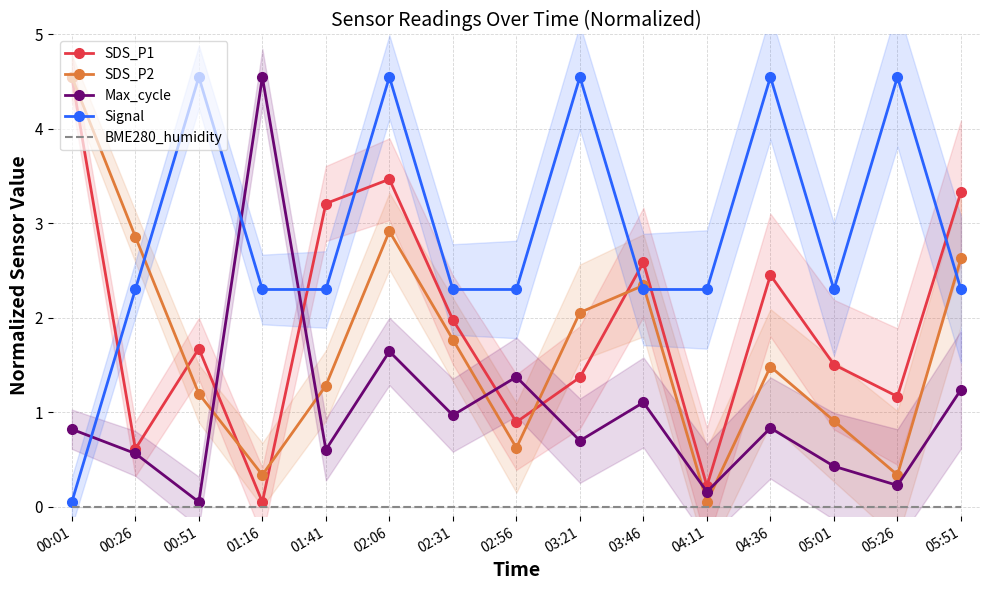

Reading left to right, list all the values displayed in this chart.

SDS_P1: 4.5	0.6	1.7	0.1	3.2	3.5	2.0	0.9	1.4	2.6	0.2	2.5	1.5	1.2	3.3
SDS_P2: 4.5	2.9	1.2	0.3	1.3	2.9	1.8	0.6	2.1	2.3	0.1	1.5	0.9	0.3	2.6
Max_cycle: 0.8	0.6	0.1	4.5	0.6	1.6	1.0	1.4	0.7	1.1	0.2	0.8	0.4	0.2	1.2
Signal: 0.1	2.3	4.5	2.3	2.3	4.5	2.3	2.3	4.5	2.3	2.3	4.5	2.3	4.5	2.3
BME280_humidity: 0.0	0.0	0.0	0.0	0.0	0.0	0.0	0.0	0.0	0.0	0.0	0.0	0.0	0.0	0.0